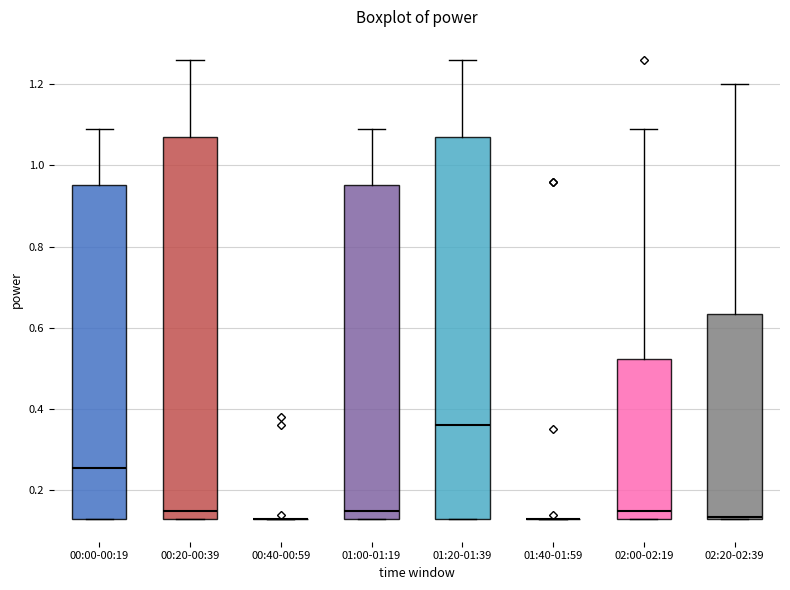

Where does the upper whisker of the box for 00:20-00:39 end on the y-axis? The values are not printed on the chart, so give them approximately, as read against the axis.

1.26